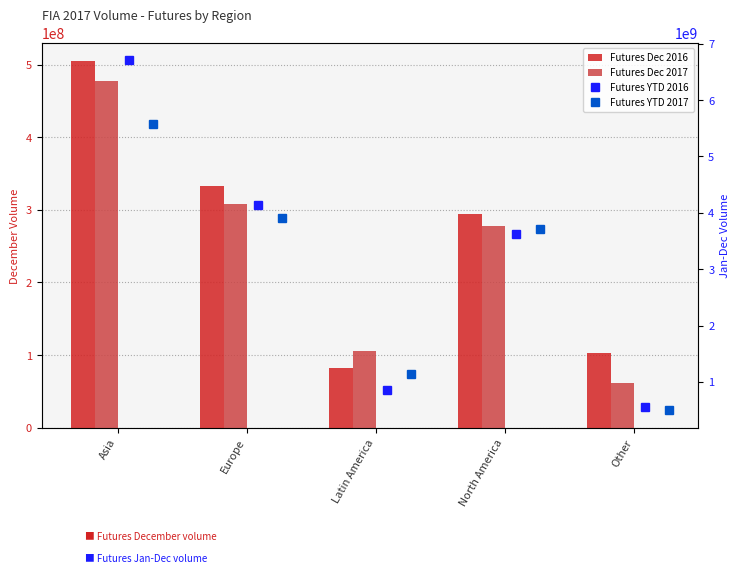

At Europe, list the series in order from largest to smallest.

Futures YTD 2016, Futures YTD 2017, Futures Dec 2016, Futures Dec 2017